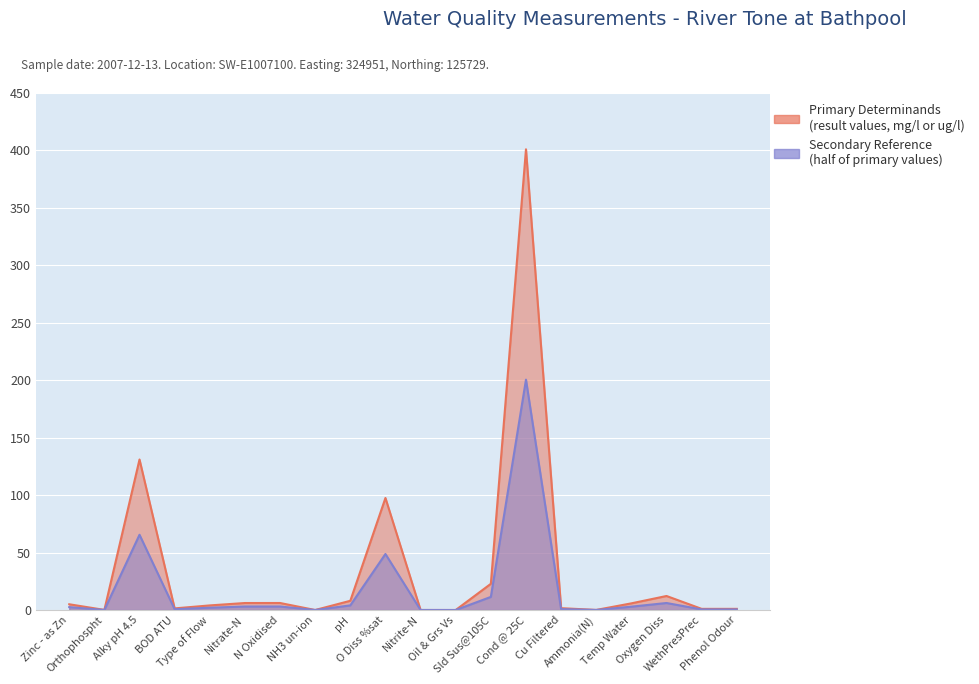

How many series are shown in this chart?

2